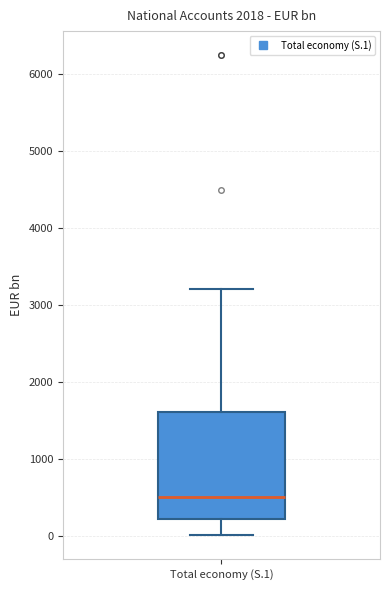

Where is the lower edge of the box for Total economy (S.1) on the y-axis? The values are not printed on the chart, so give them approximately, as read against the axis.

200